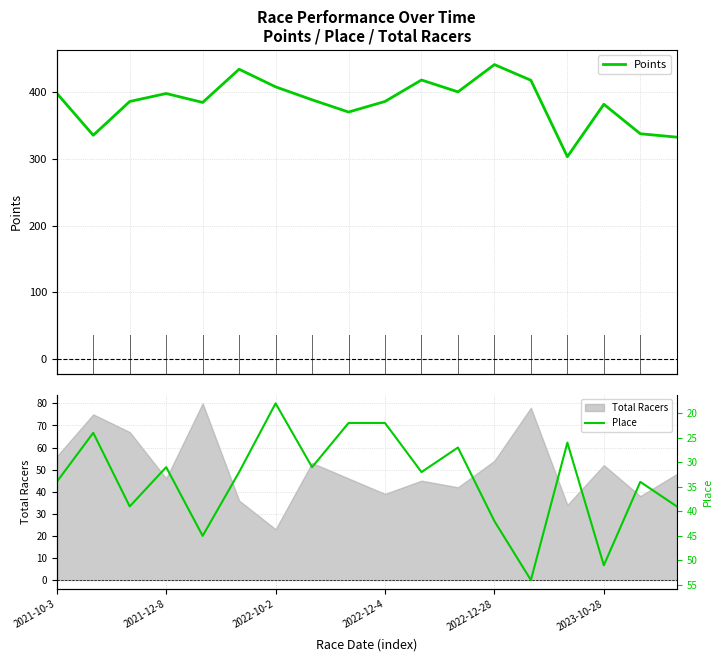

What is the highest value of the Total Racers series?

80